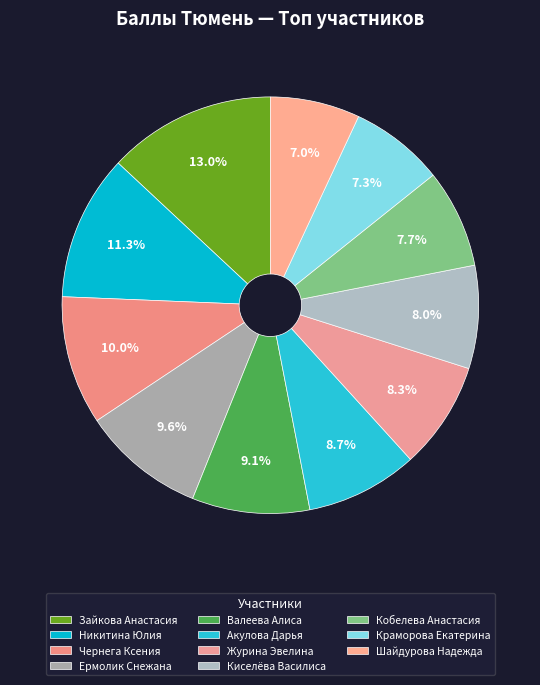

Is it true that Никитина Юлия is 11% of the pie?

True